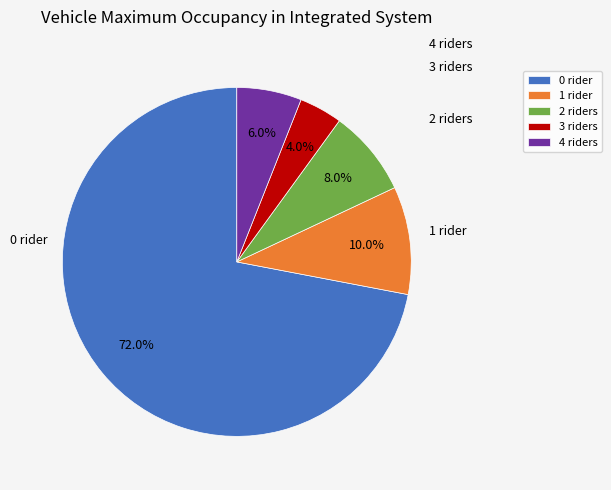

How much of the chart is everything except 4 riders?

94.0%